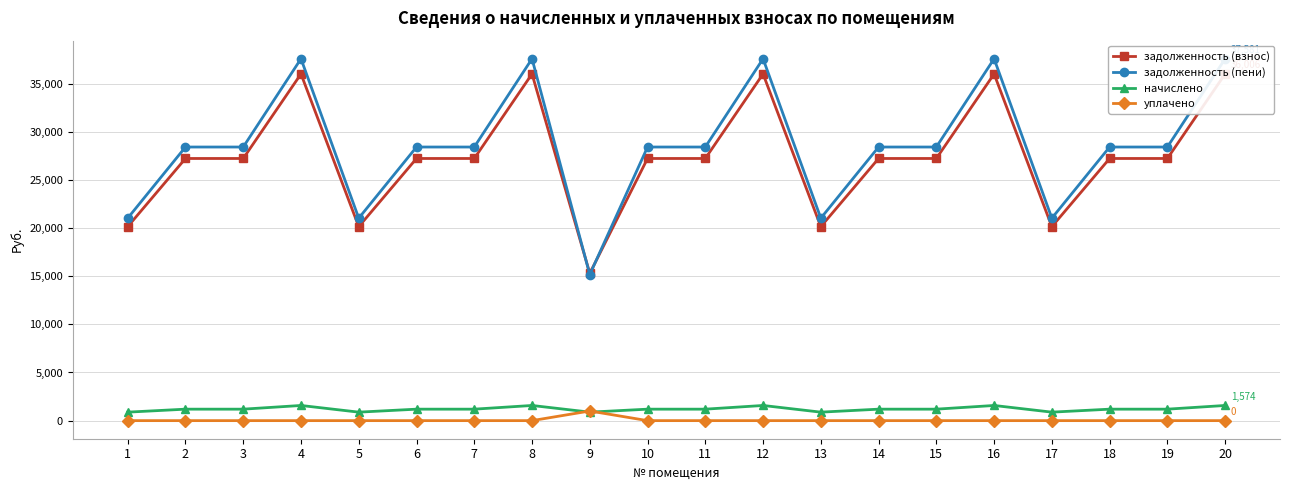

Reading left to right, transcribe all the data shown in this chart.

задолженность (взнос): 20143.9	27224.4	27224.4	36006.5	20143.9	27224.4	27224.4	36006.5	15294.6	27224.4	27224.4	36006.5	20143.9	27224.4	27224.4	36006.5	20143.9	27224.4	27224.4	36006.5
задолженность (пени): 21024.7	28414.8	28414.8	37580.9	21024.7	28414.8	28414.8	37580.9	15175.4	28414.8	28414.8	37580.9	21024.7	28414.8	28414.8	37580.9	21024.7	28414.8	28414.8	37580.9
начислено: 880.8	1190.4	1190.4	1574.4	880.8	1190.4	1190.4	1574.4	880.8	1190.4	1190.4	1574.4	880.8	1190.4	1190.4	1574.4	880.8	1190.4	1190.4	1574.4
уплачено: 0.0	0.0	0.0	0.0	0.0	0.0	0.0	0.0	1000.0	0.0	0.0	0.0	0.0	0.0	0.0	0.0	0.0	0.0	0.0	0.0